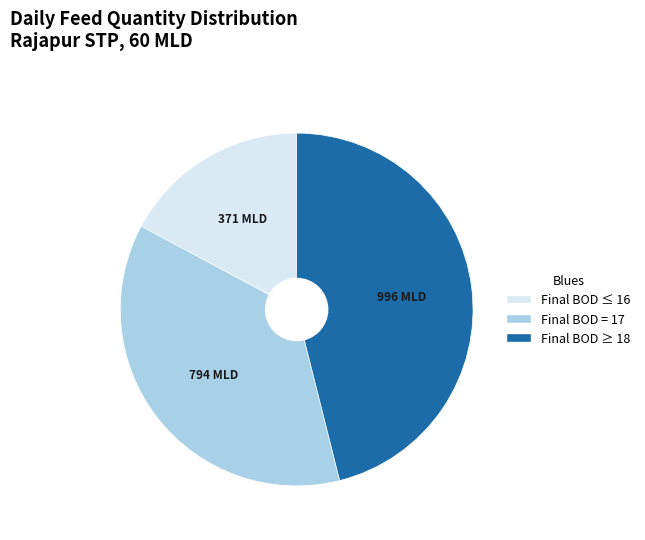

Which category has the smallest portion of the pie?

Final BOD ≤ 16